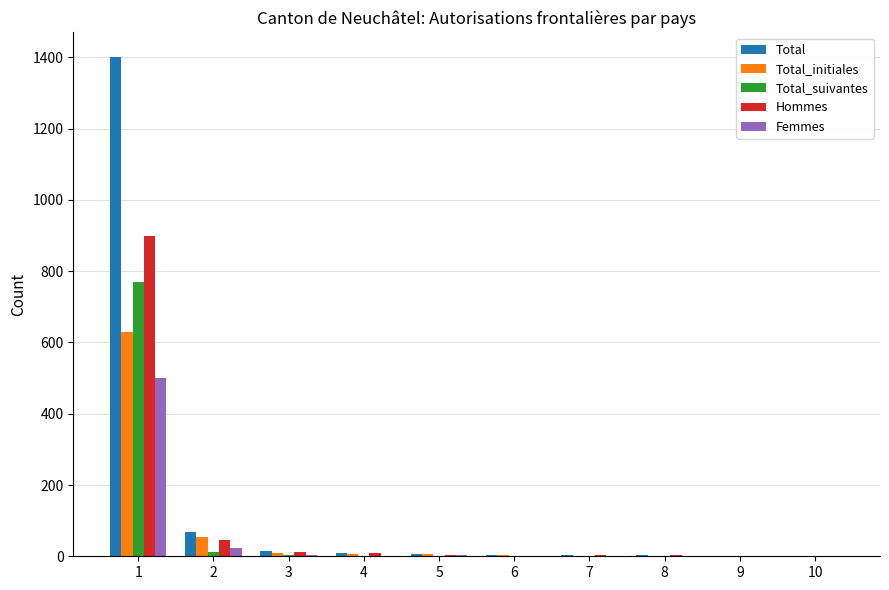

Between 1 and 9, which series saw the biggest shift?

Total